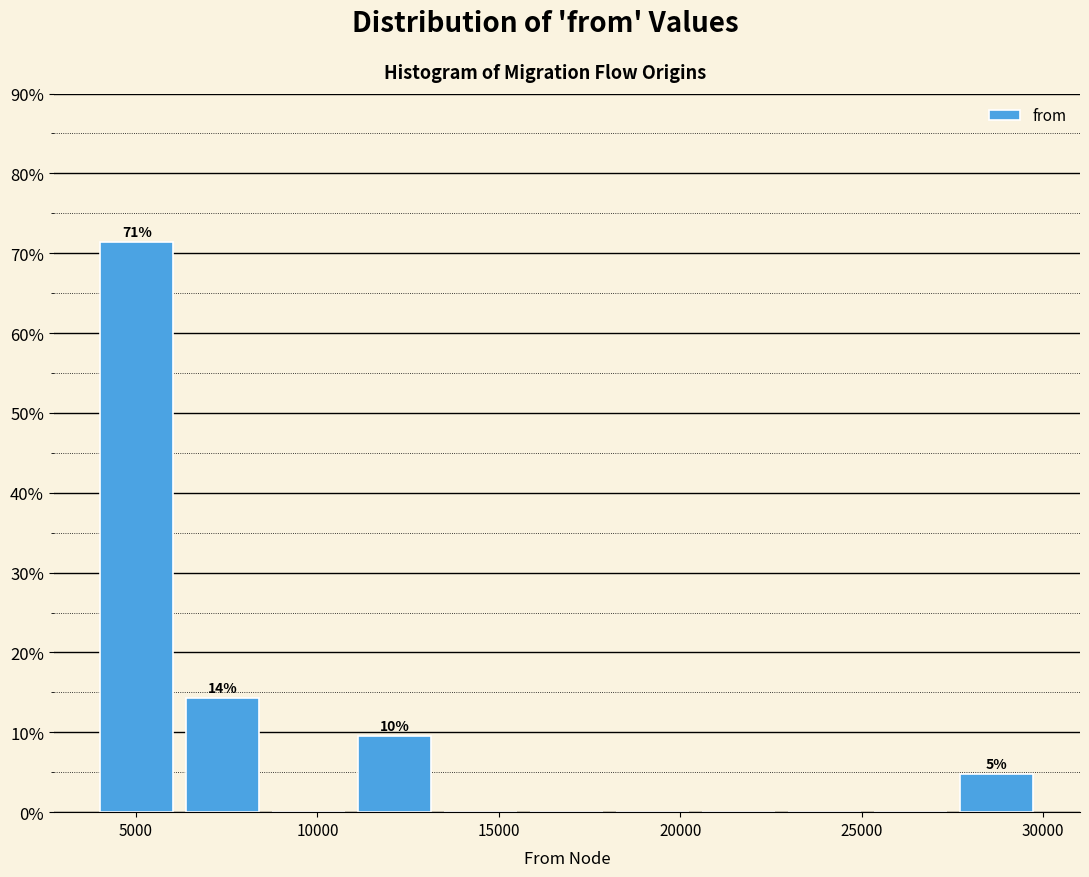

Which range on the x-axis has the tallest bar?

4000 to 6000